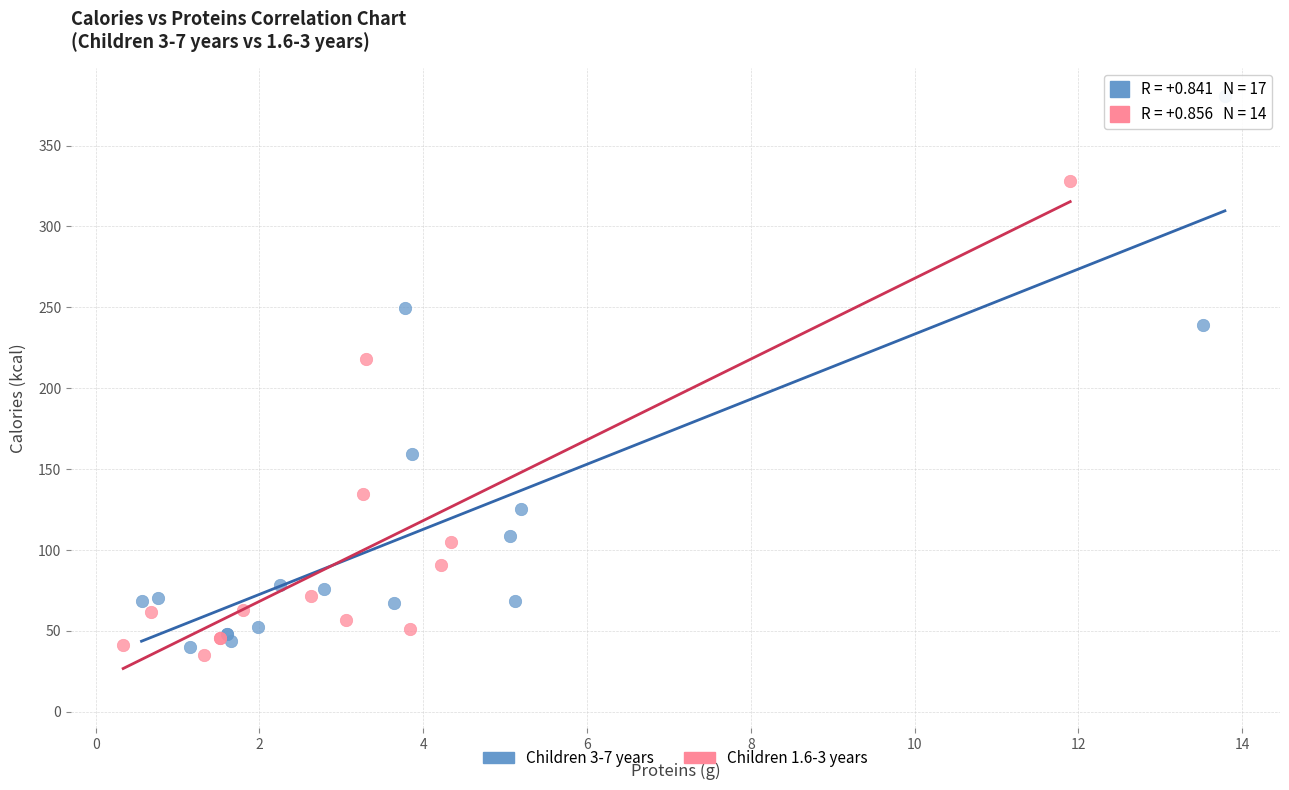

Which series has the largest Y range (max minus min)?

Children 3-7 years